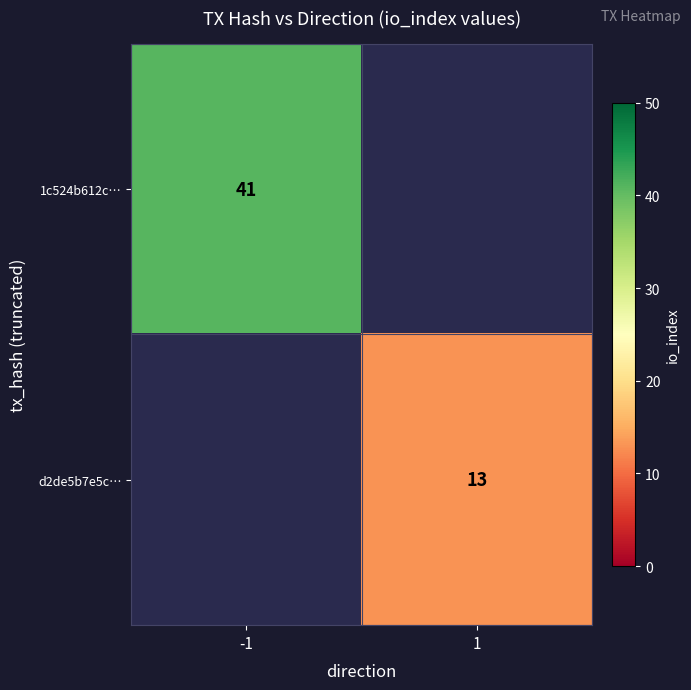

The value of 1c524b612c… at -1 is 14. True or false?

False